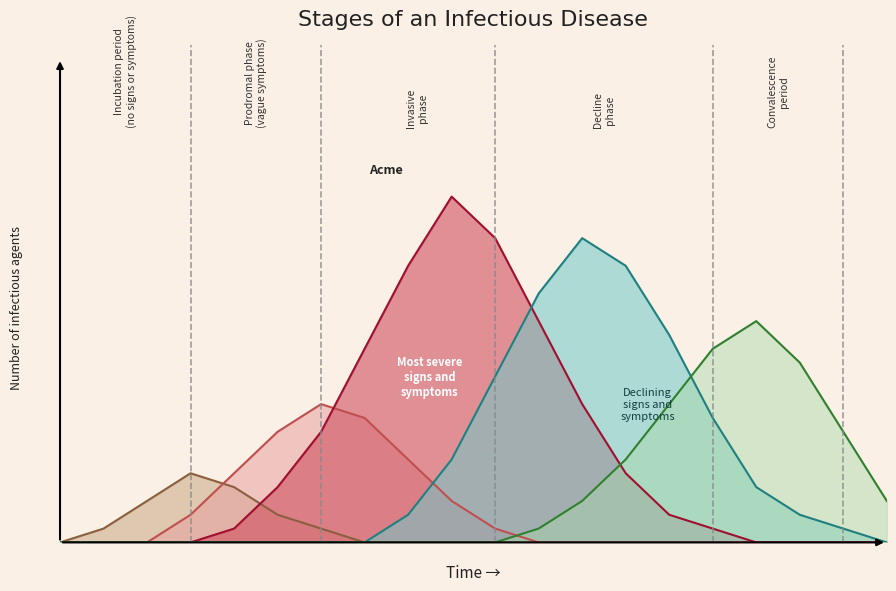

At which category is the sum across all series the highest?

10